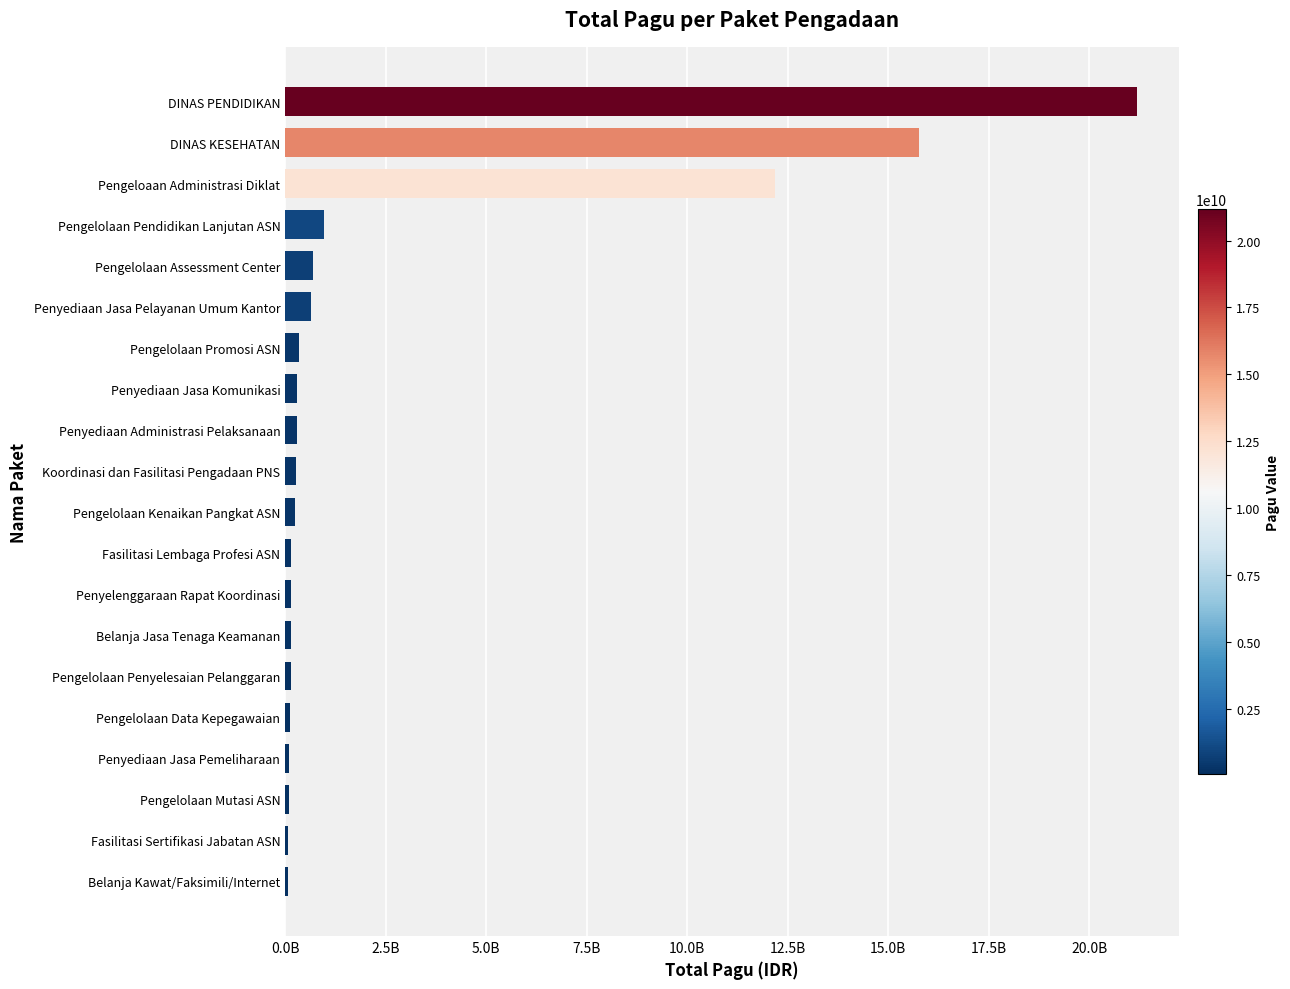

How many categories are shown in the chart?

20